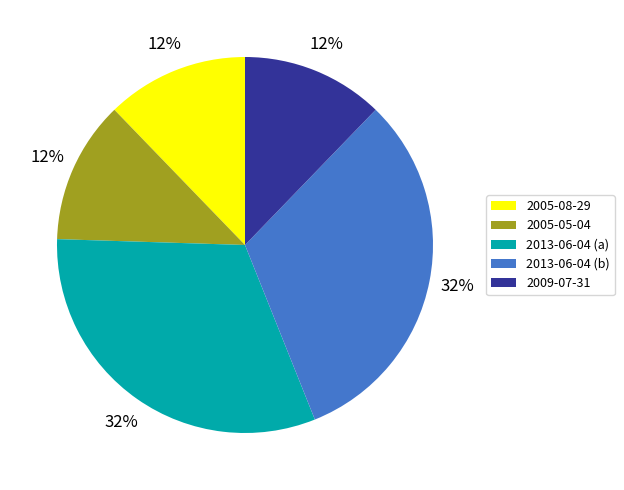

Does any single category account for the majority?

No